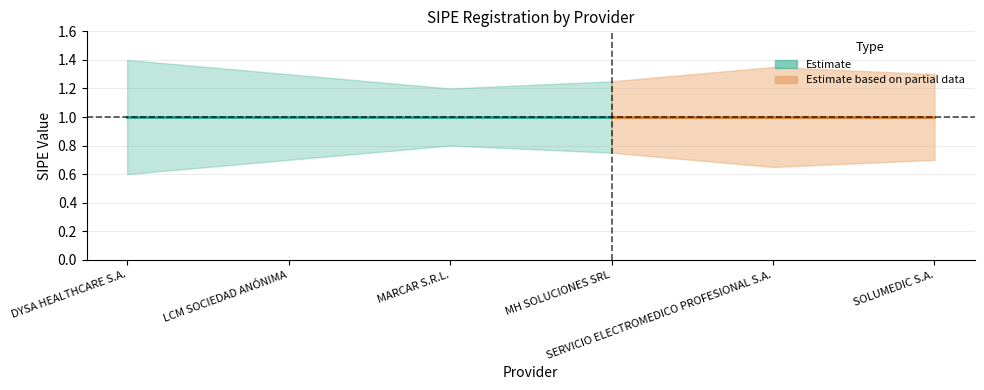

At which label does _sipe reach its peak?

DYSA HEALTHCARE S.A.